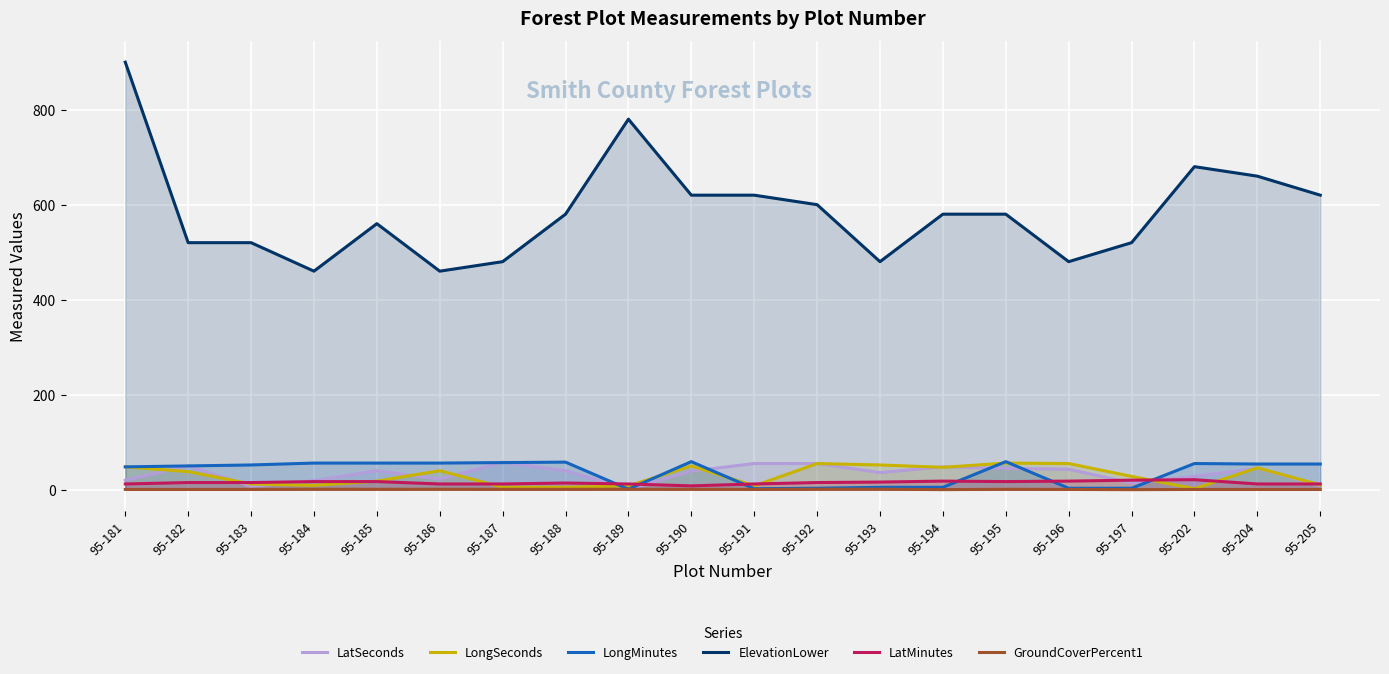

At how many categories does at least one series exceed 729?

2